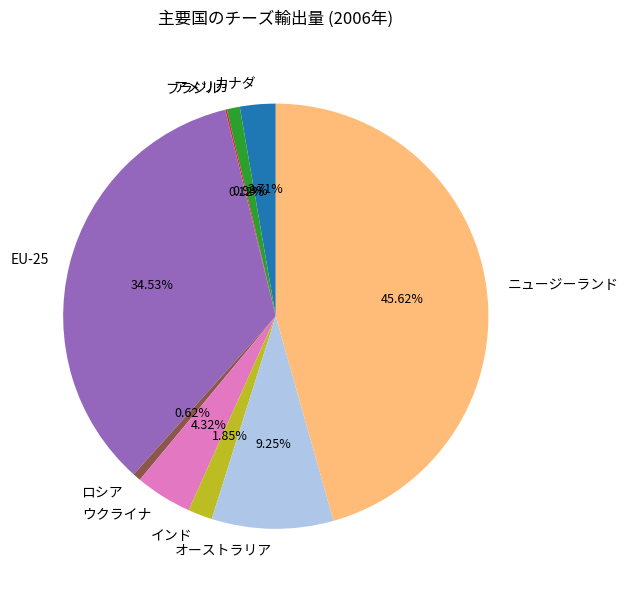

Combined, do アメリカ and ニュージーランド account for over 50%?

No